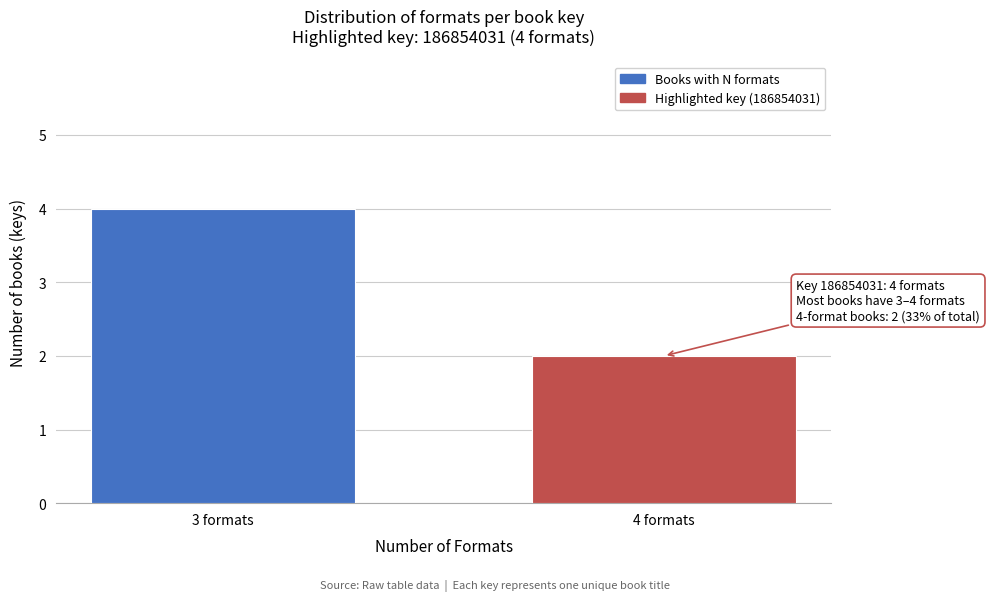

Reading left to right, list all the values displayed in this chart.

3 formats=4	4 formats=2